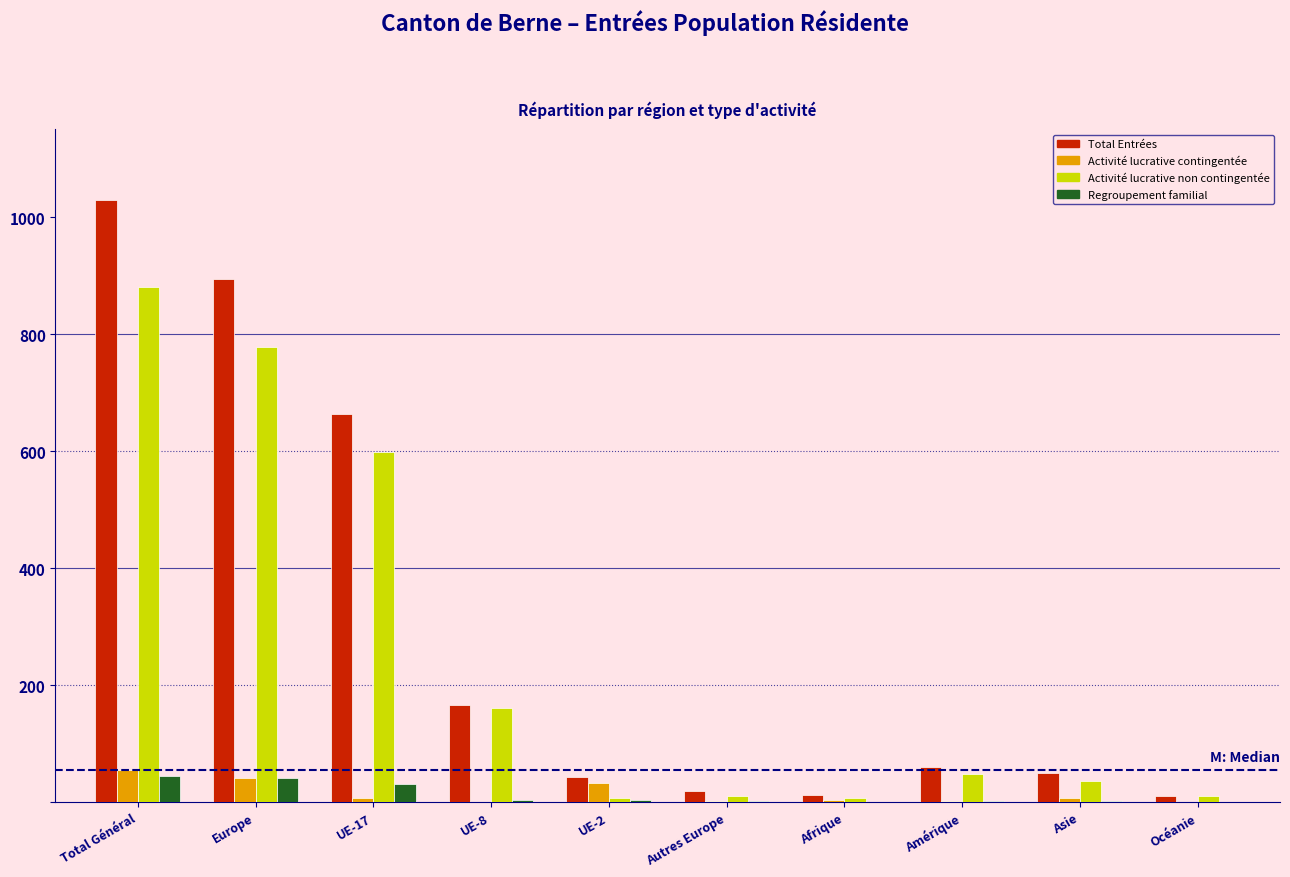

Which category has the highest value in the Total Entrées series?

Total Général